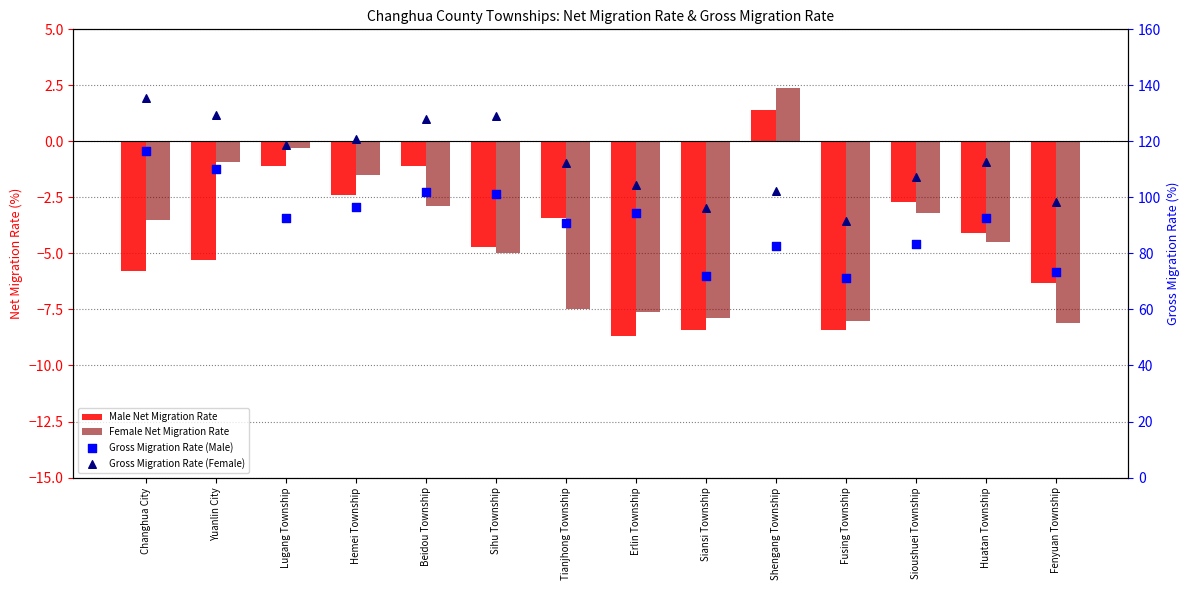

At which category is the sum across all series the highest?

Changhua City